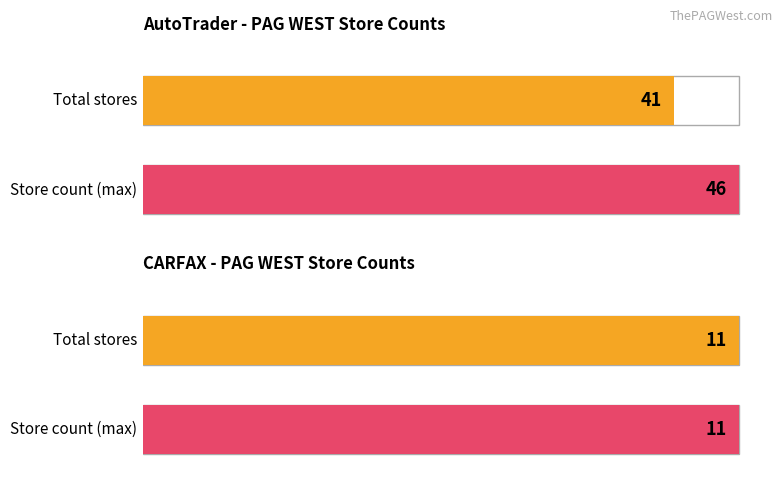

How many distinct data groups are displayed?

2